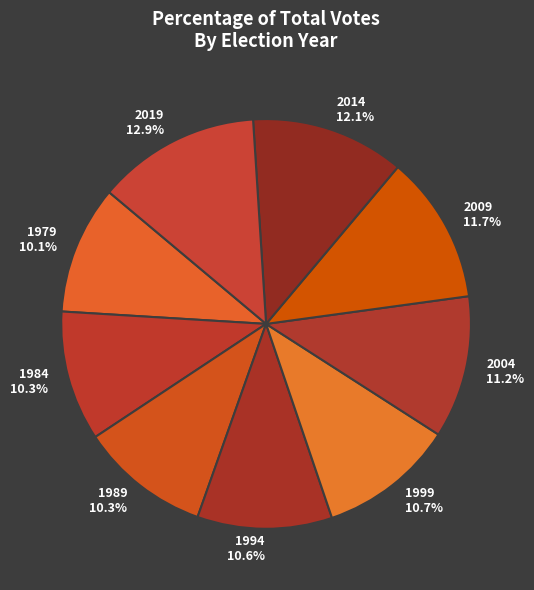

How many slices are in this pie chart?

9